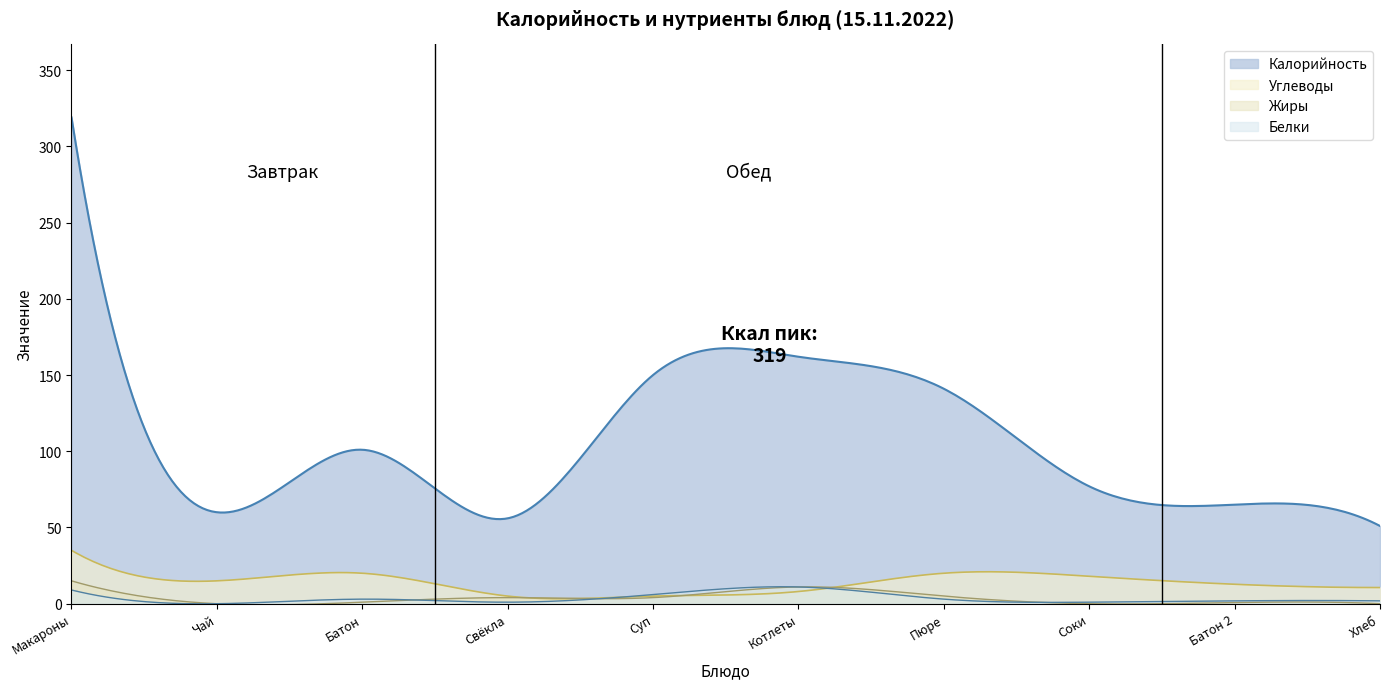

What is the approximate value of Белки at Хлеб школьный?

1.9